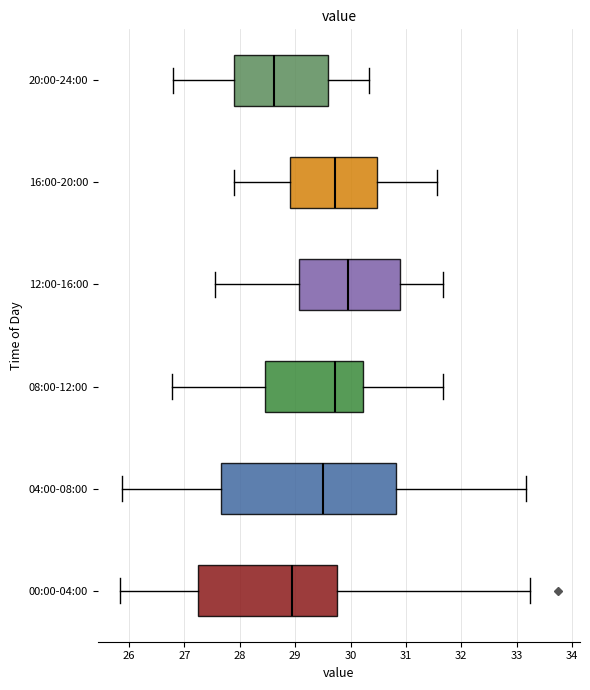

Which box has the furthest to the left median line?

20:00-24:00